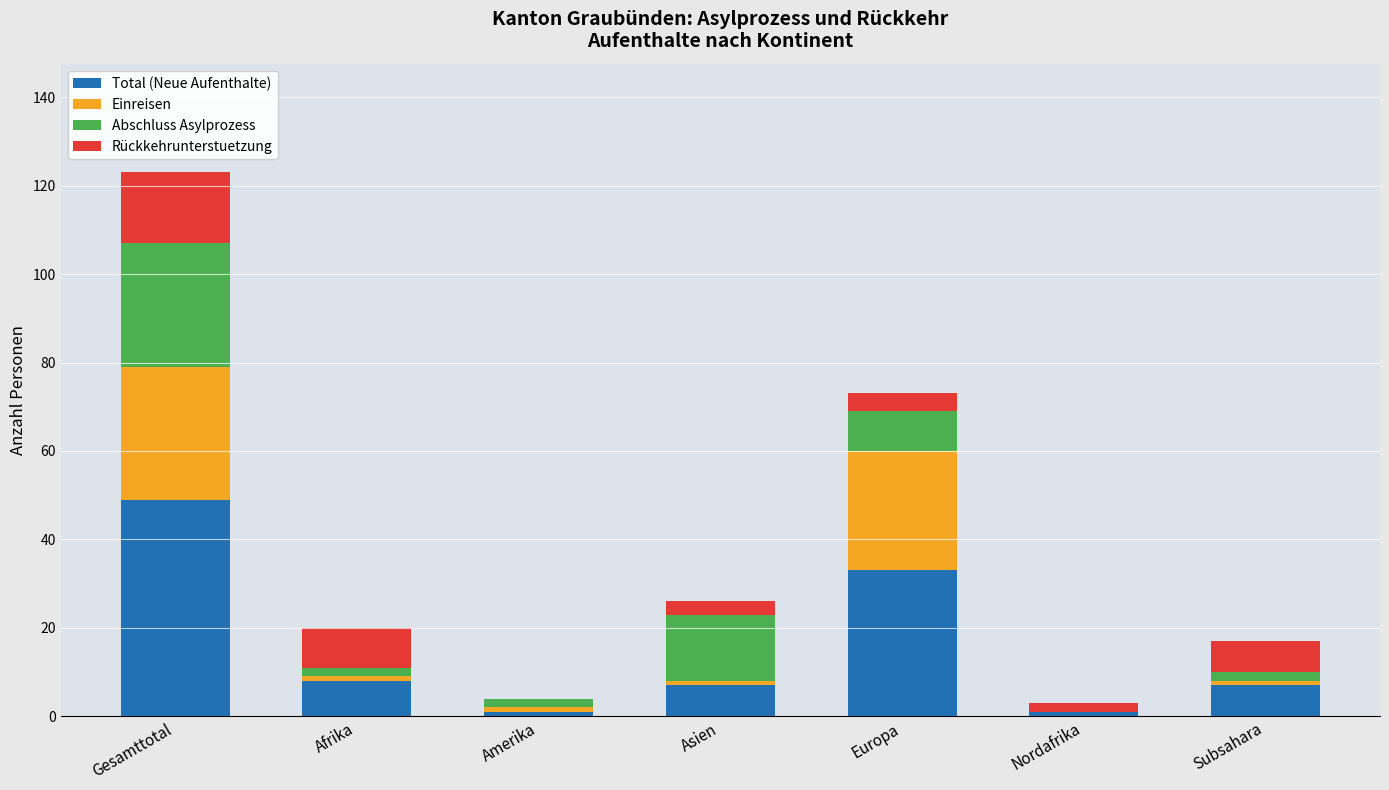

At which category is the sum across all series the highest?

Gesamttotal